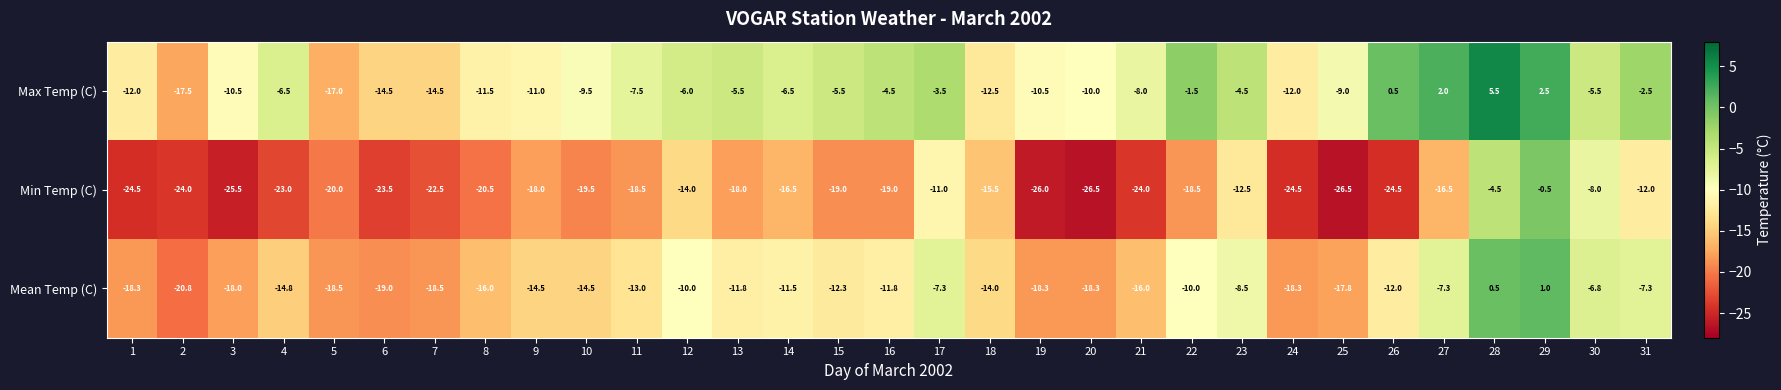

Count the number of data series in this chart.

3